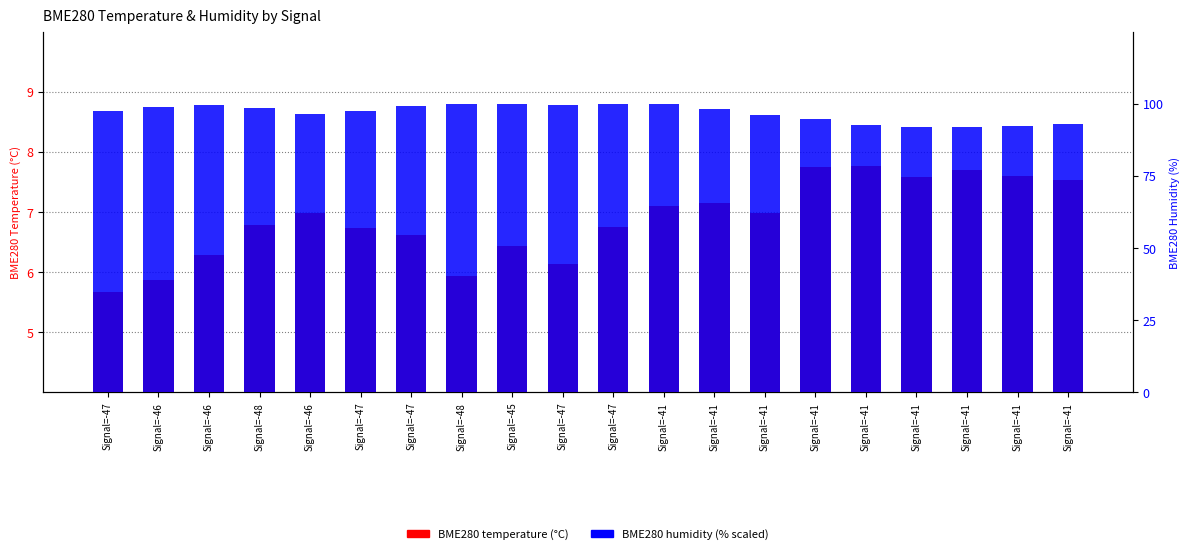

Which has a higher value, Signal=-41 or Signal=-47?

Signal=-41